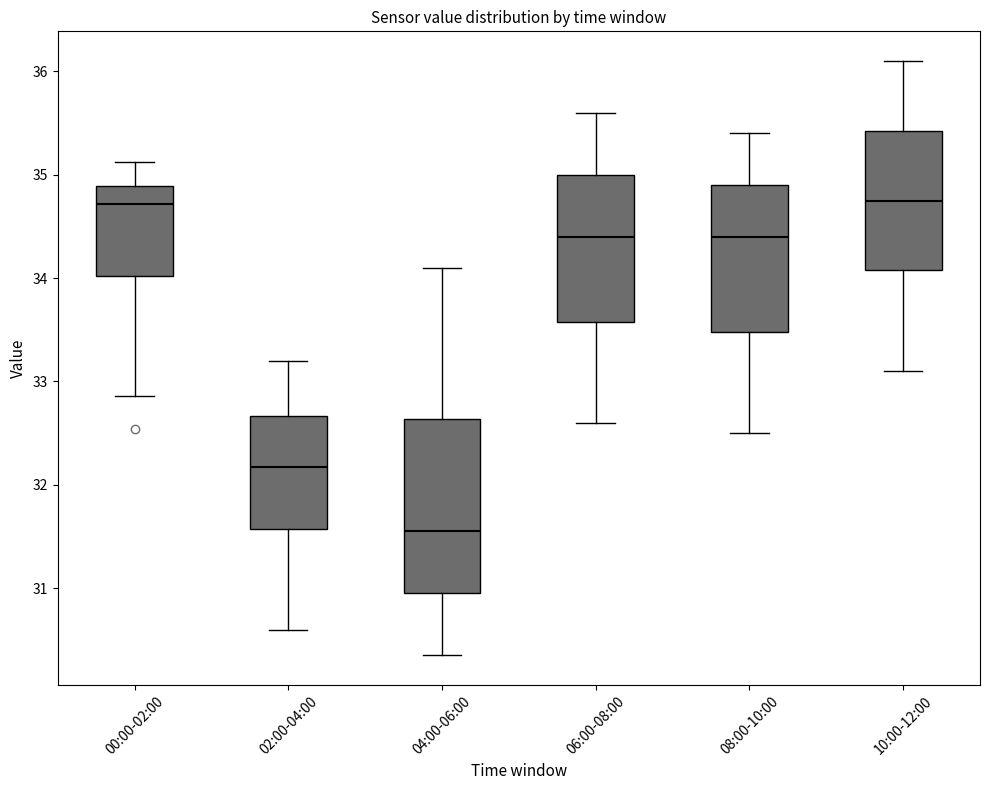

Where is the lower edge of the box for 06:00-08:00 on the y-axis? The values are not printed on the chart, so give them approximately, as read against the axis.

33.6